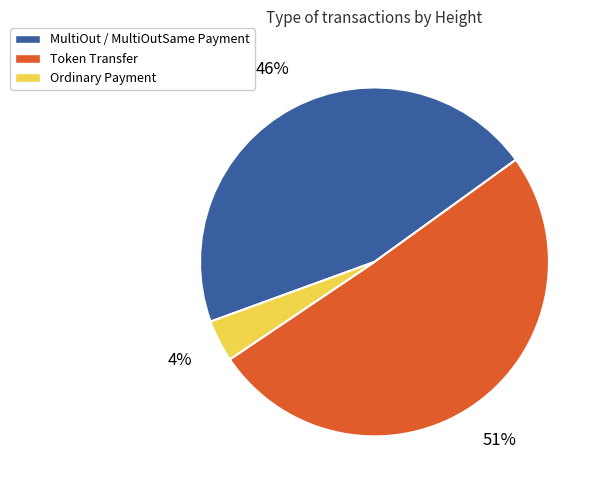

How many slices are in this pie chart?

3